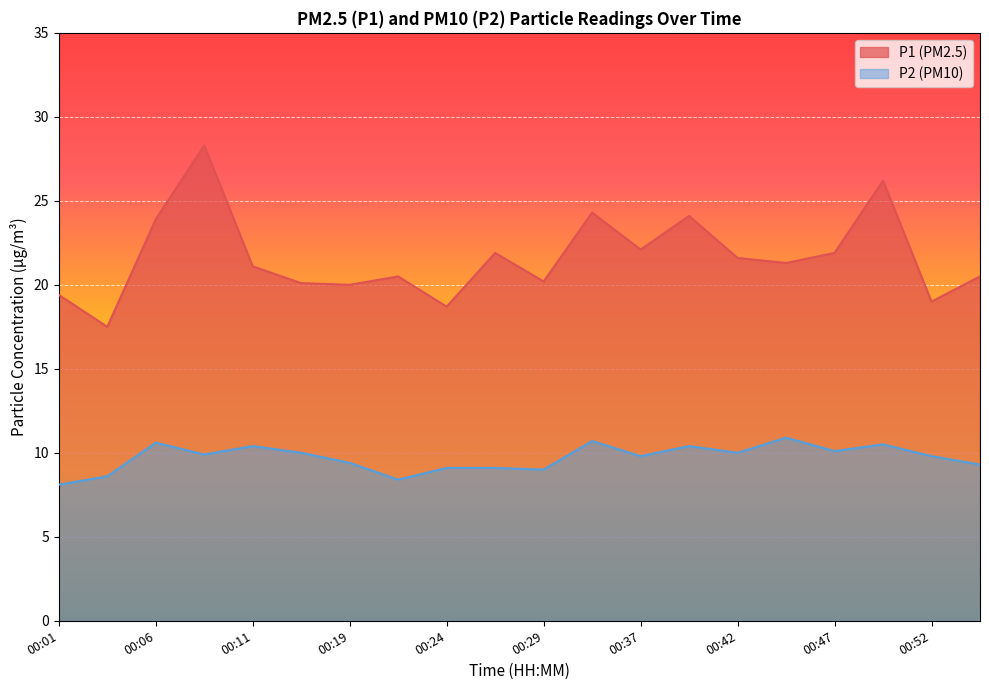

How many data points does each series have?

20